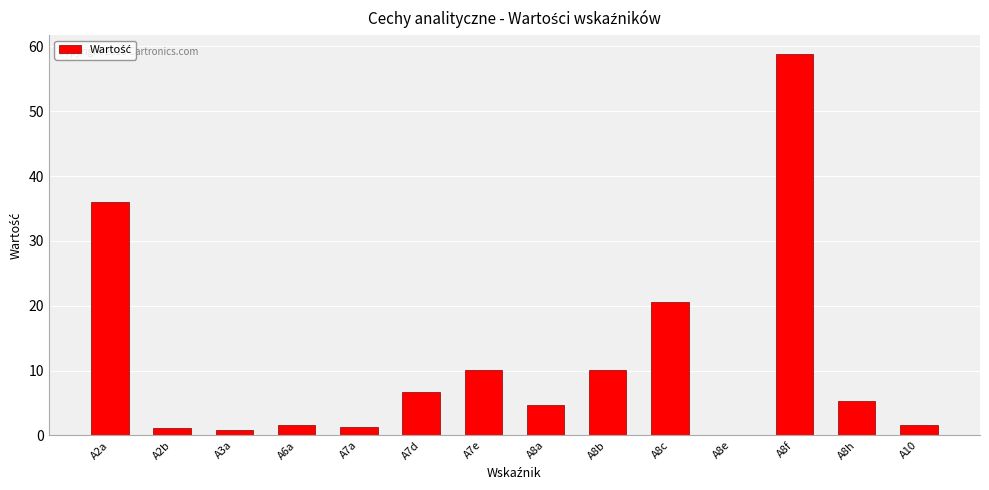

What is the change in value from A8a to A8f?

+54.1